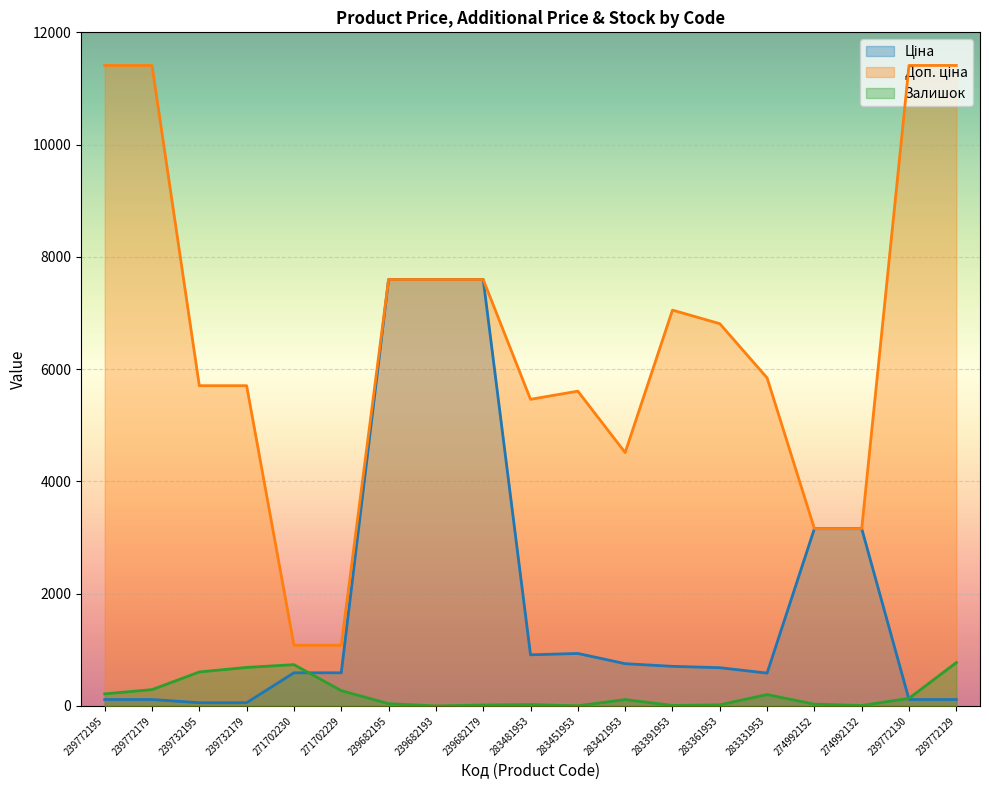

The Залишок series shows 5.7 at 283361953. True or false?

False